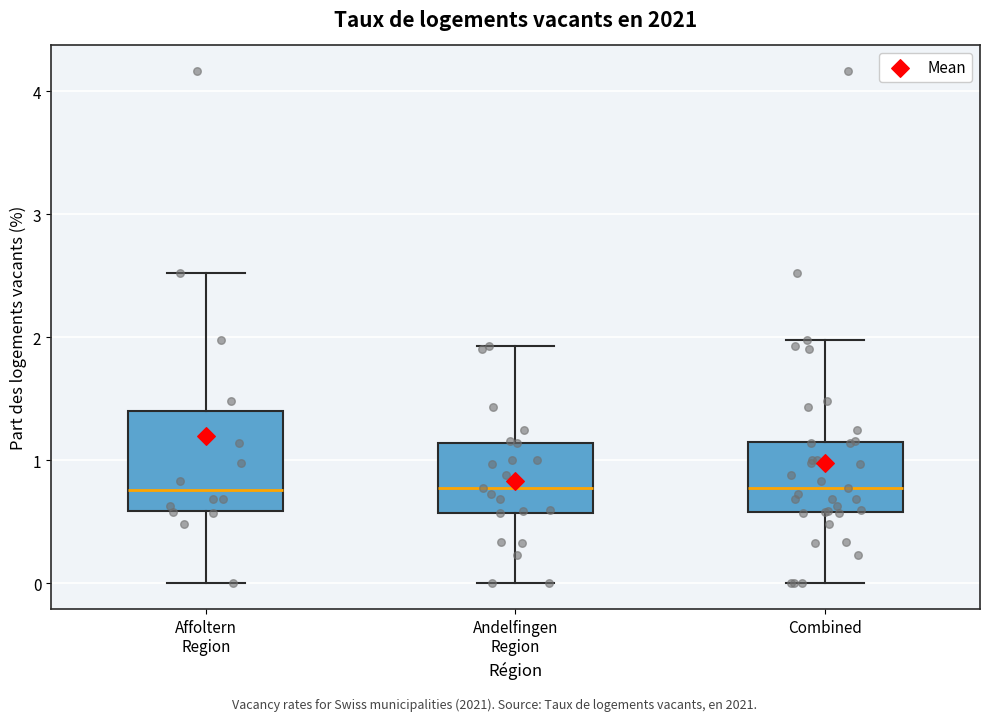

Reading left to right, read every box against the y-axis: the position of its median line, the range the box covers, and the ends of its whiskers. The values are not printed on the chart, so give them approximately, as read against the axis.

Affoltern Region: median 0.8, box 0.6 to 1.4, whiskers 0.0 to 2.5
Andelfingen Region: median 0.8, box 0.6 to 1.1, whiskers 0.0 to 1.9
Combined: median 0.8, box 0.6 to 1.1, whiskers 0.0 to 2.0